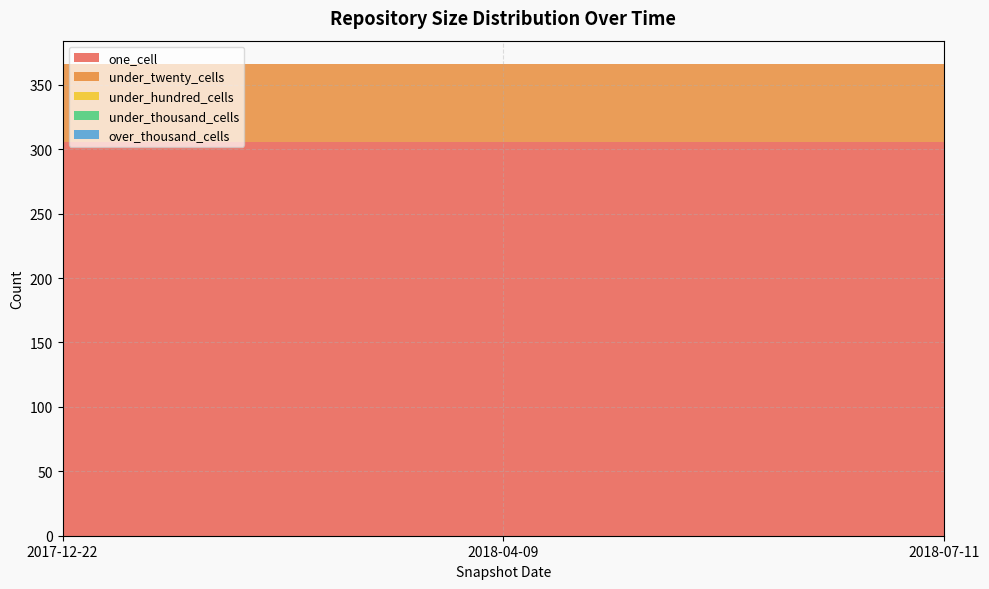

Reading right to left, what are all the values shown in this chart?

one_cell: 306	306	306
under_twenty_cells: 60	60	60
under_hundred_cells: 0	0	0
under_thousand_cells: 0	0	0
over_thousand_cells: 0	0	0